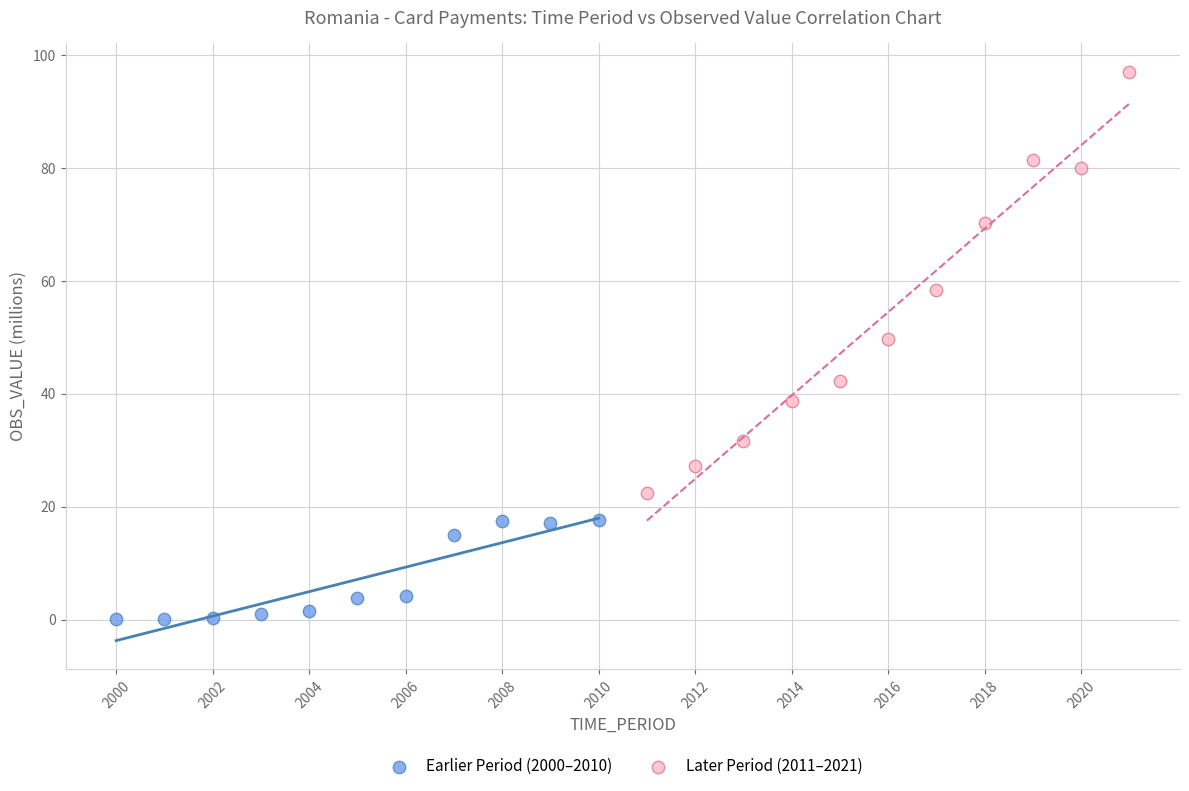

Which series has the largest Y range (max minus min)?

Later Period (2011–2021)